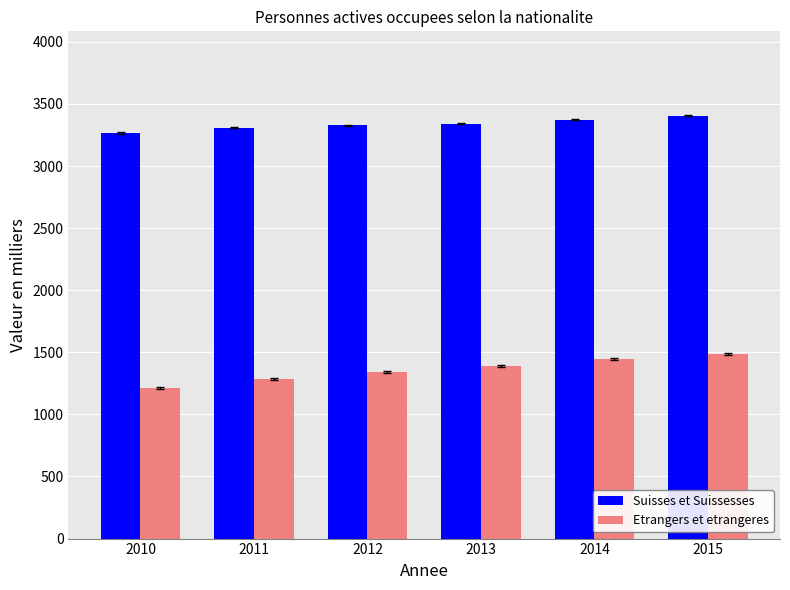

What is the spread (max minus min) of values at 2014?

1924.6